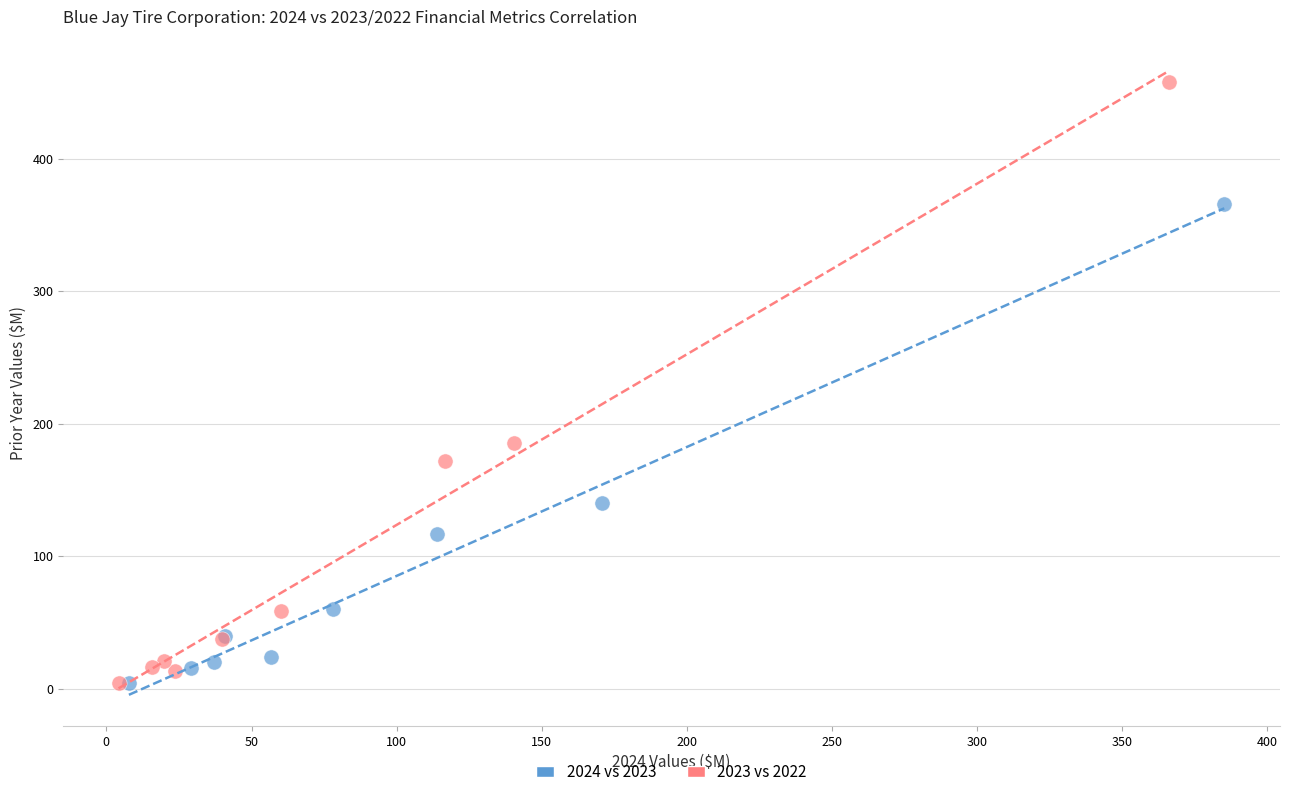

Which series reaches the maximum Y coordinate?

2023 vs 2022